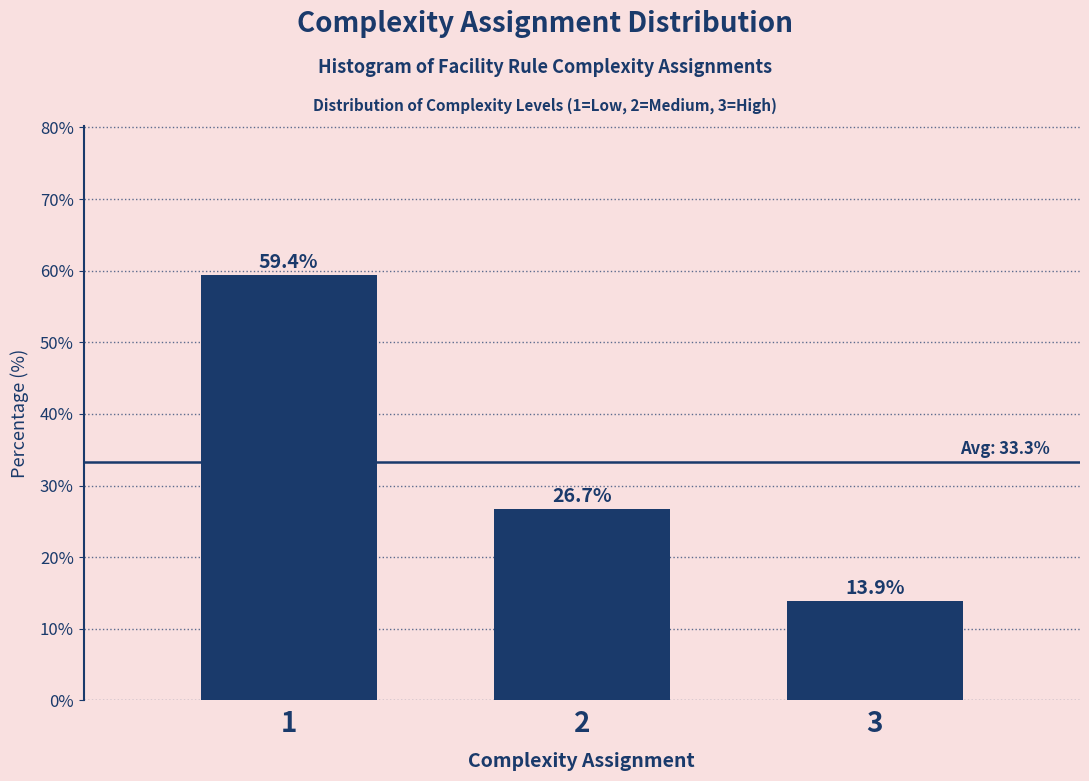

Reading right to left, list all the values displayed in this chart.

13.9	26.7	59.4